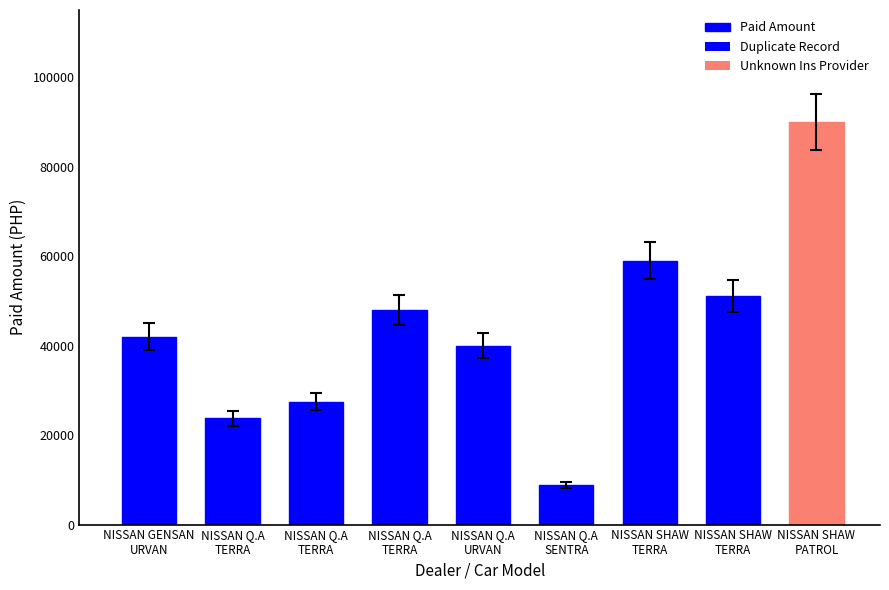

How many data points does each series have?

9